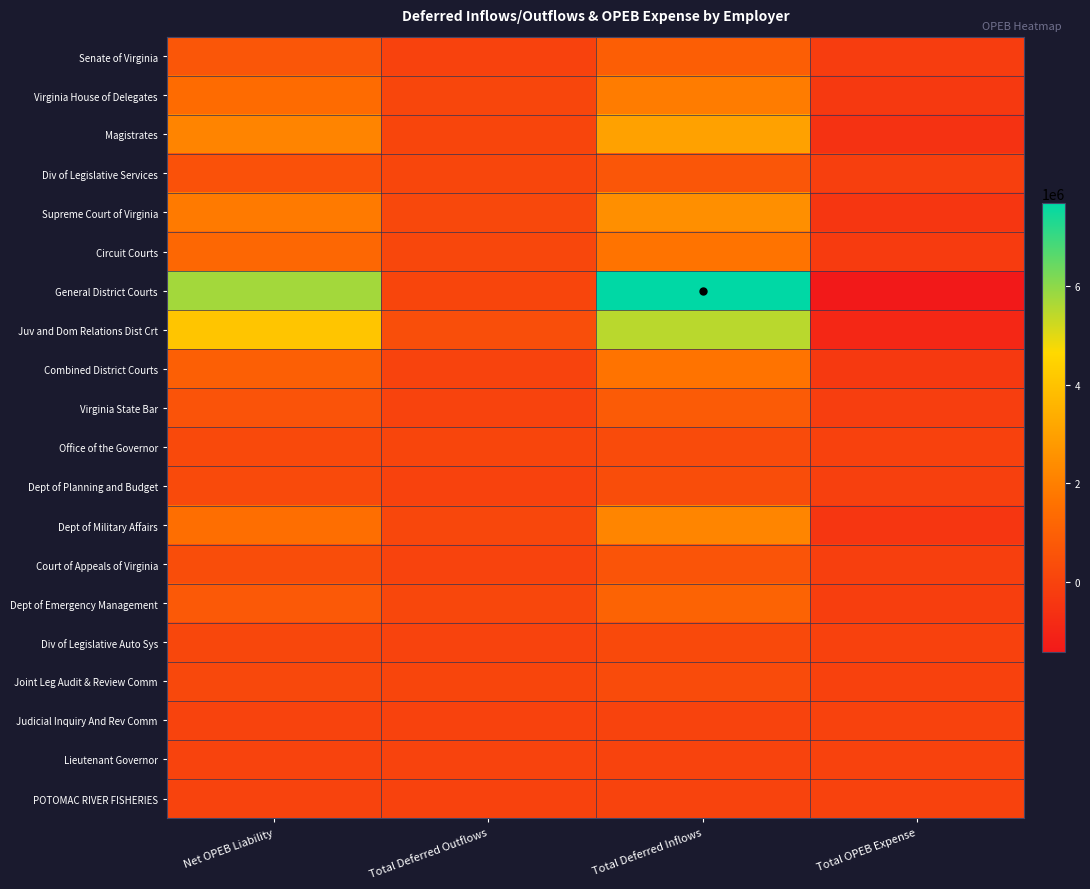

What is the maximum value shown in the chart?

7680885